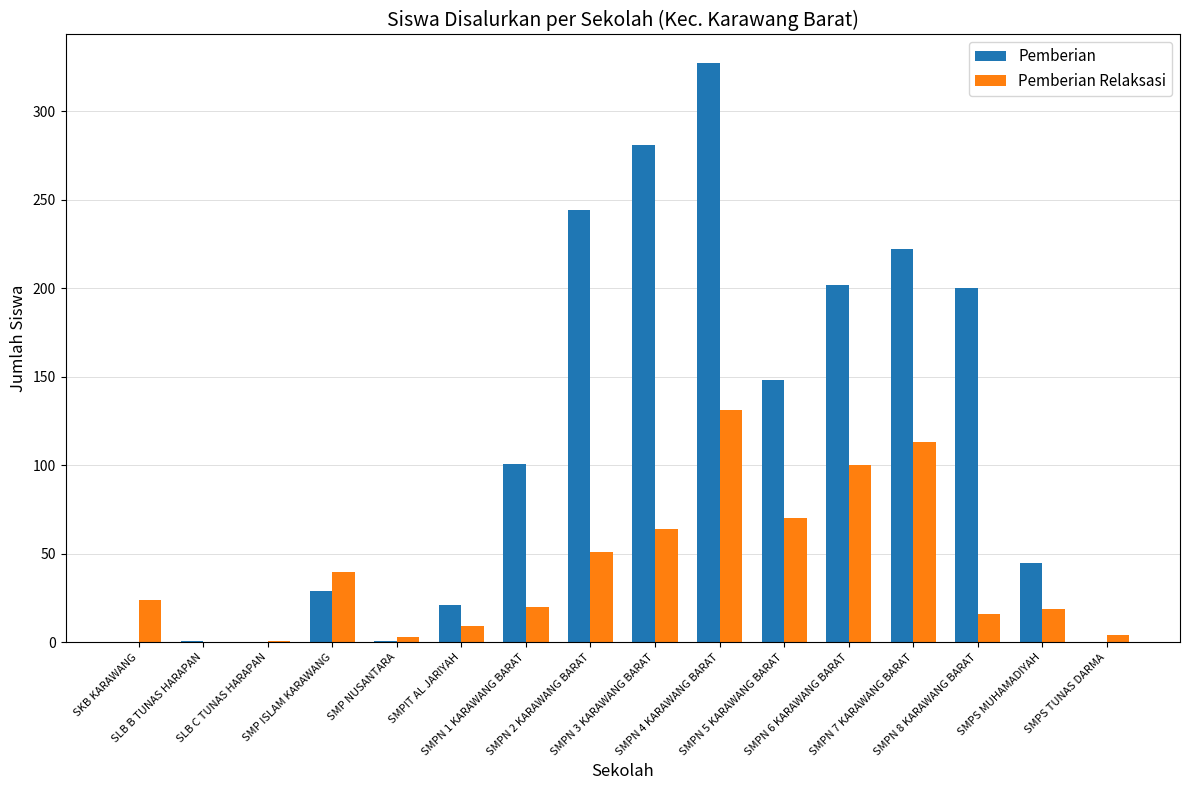

What is the maximum value shown in the chart?

327